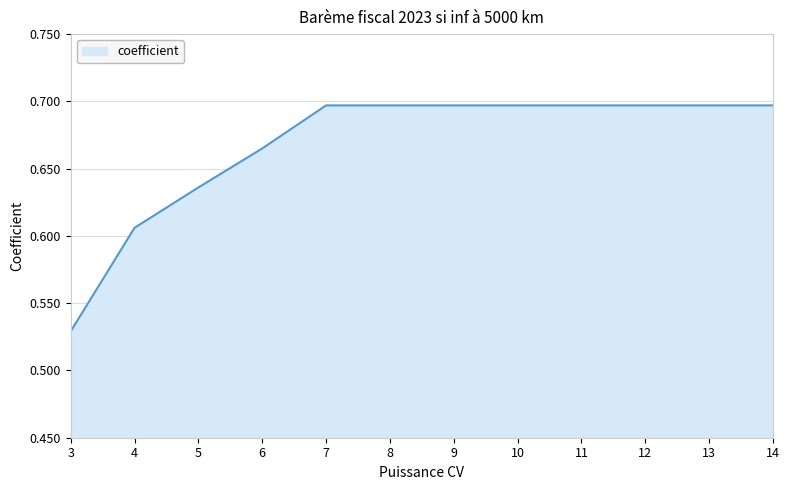

Is it true that the value at 8 is 1.0?

False